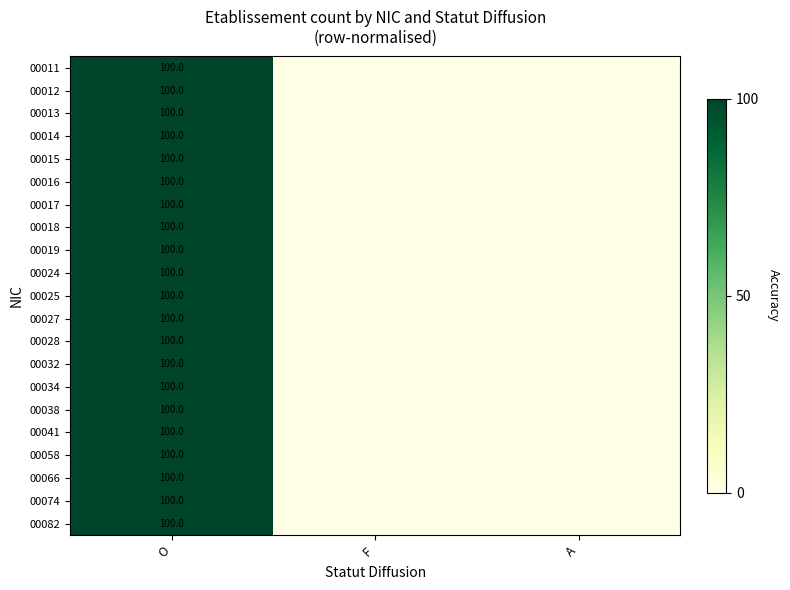

How many series are shown in this chart?

21